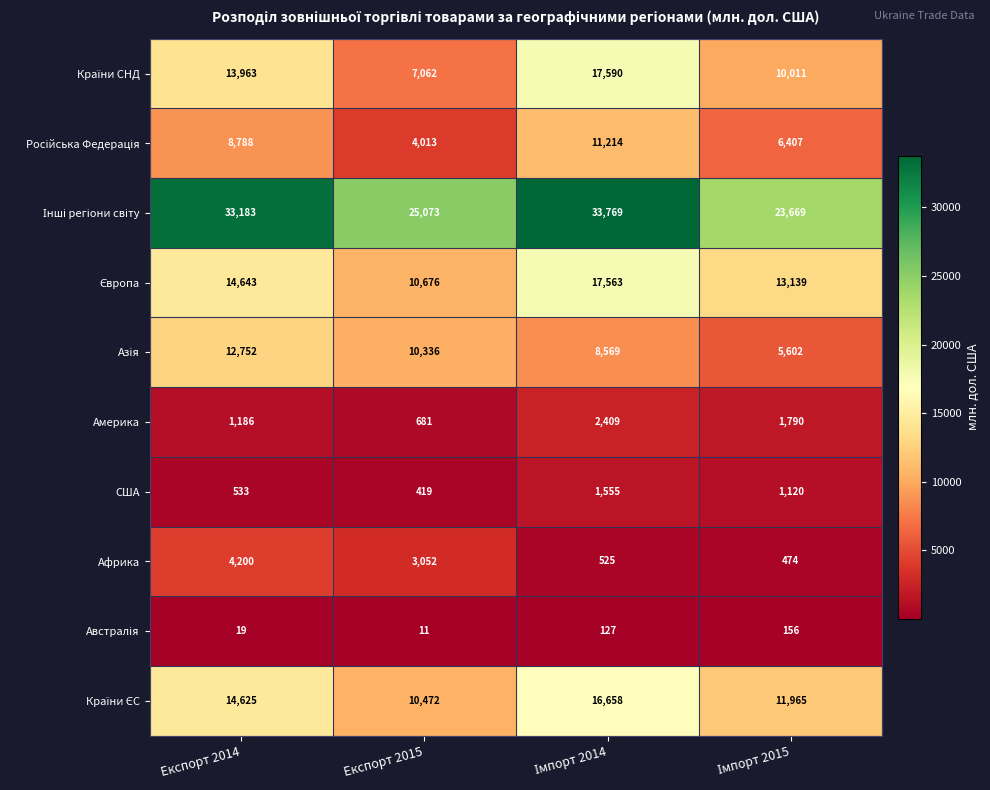

True or false: Америка has a value of 1186 at Експорт 2014.

True